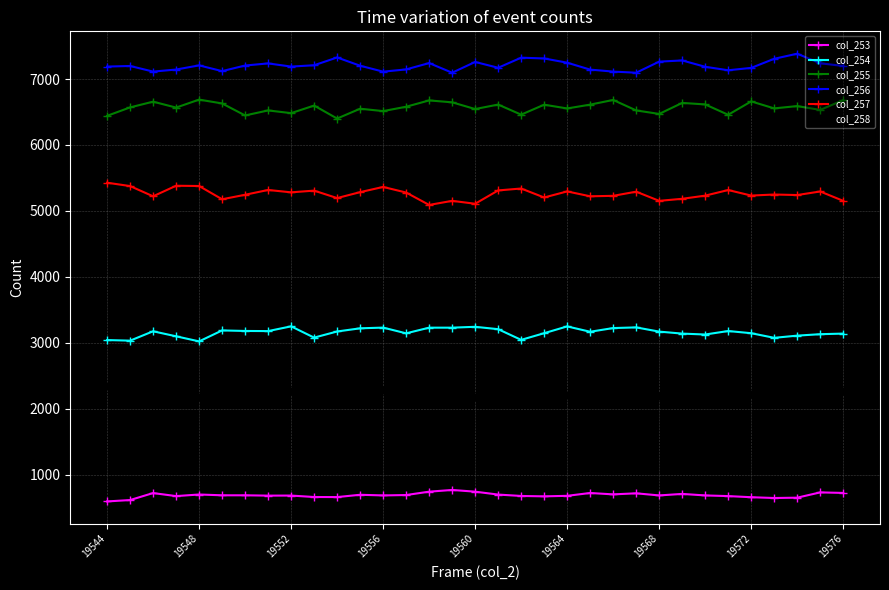

How many lines are shown in the chart?

6